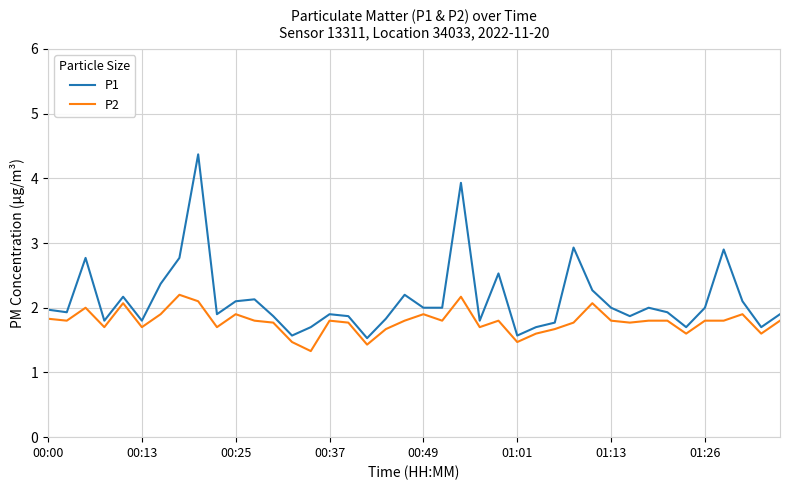

How many categories are shown in the chart?

40